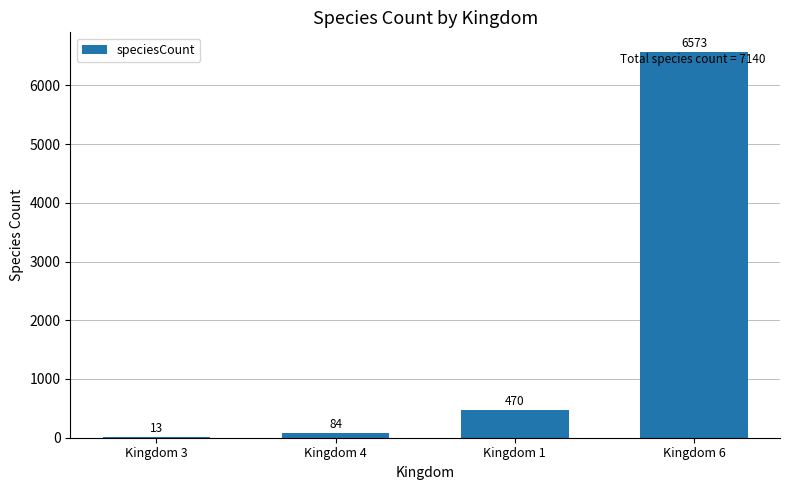

The value at Kingdom 1 is 470. True or false?

True